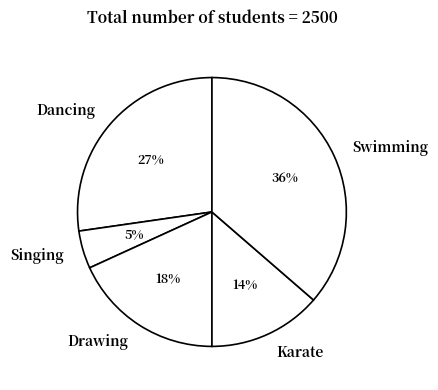

Which has a higher value, Singing or Dancing?

Dancing